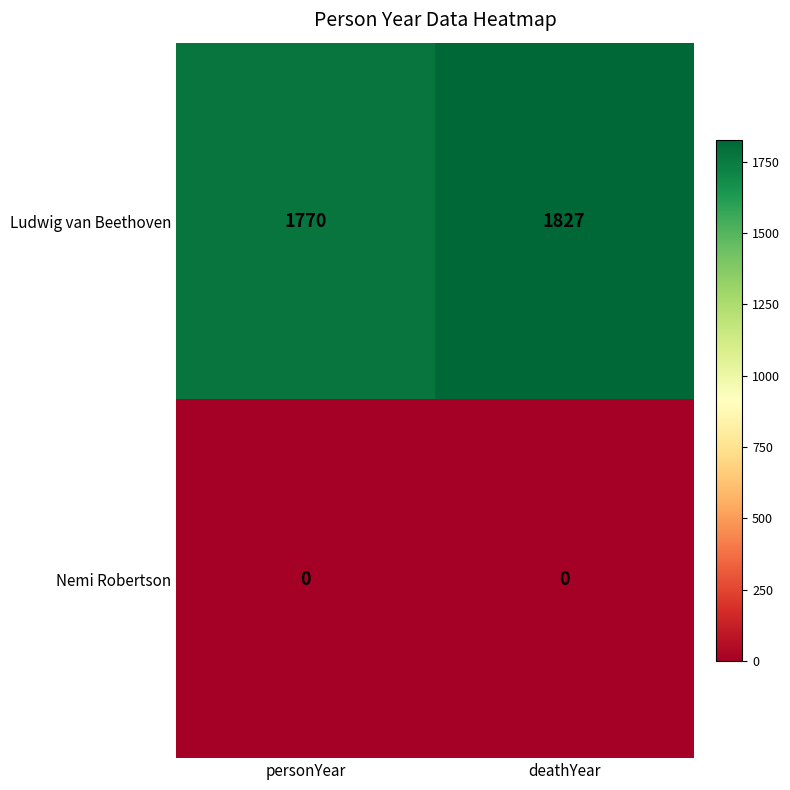

Rank the series by their average value, from lowest to highest.

Nemi Robertson, Ludwig van Beethoven